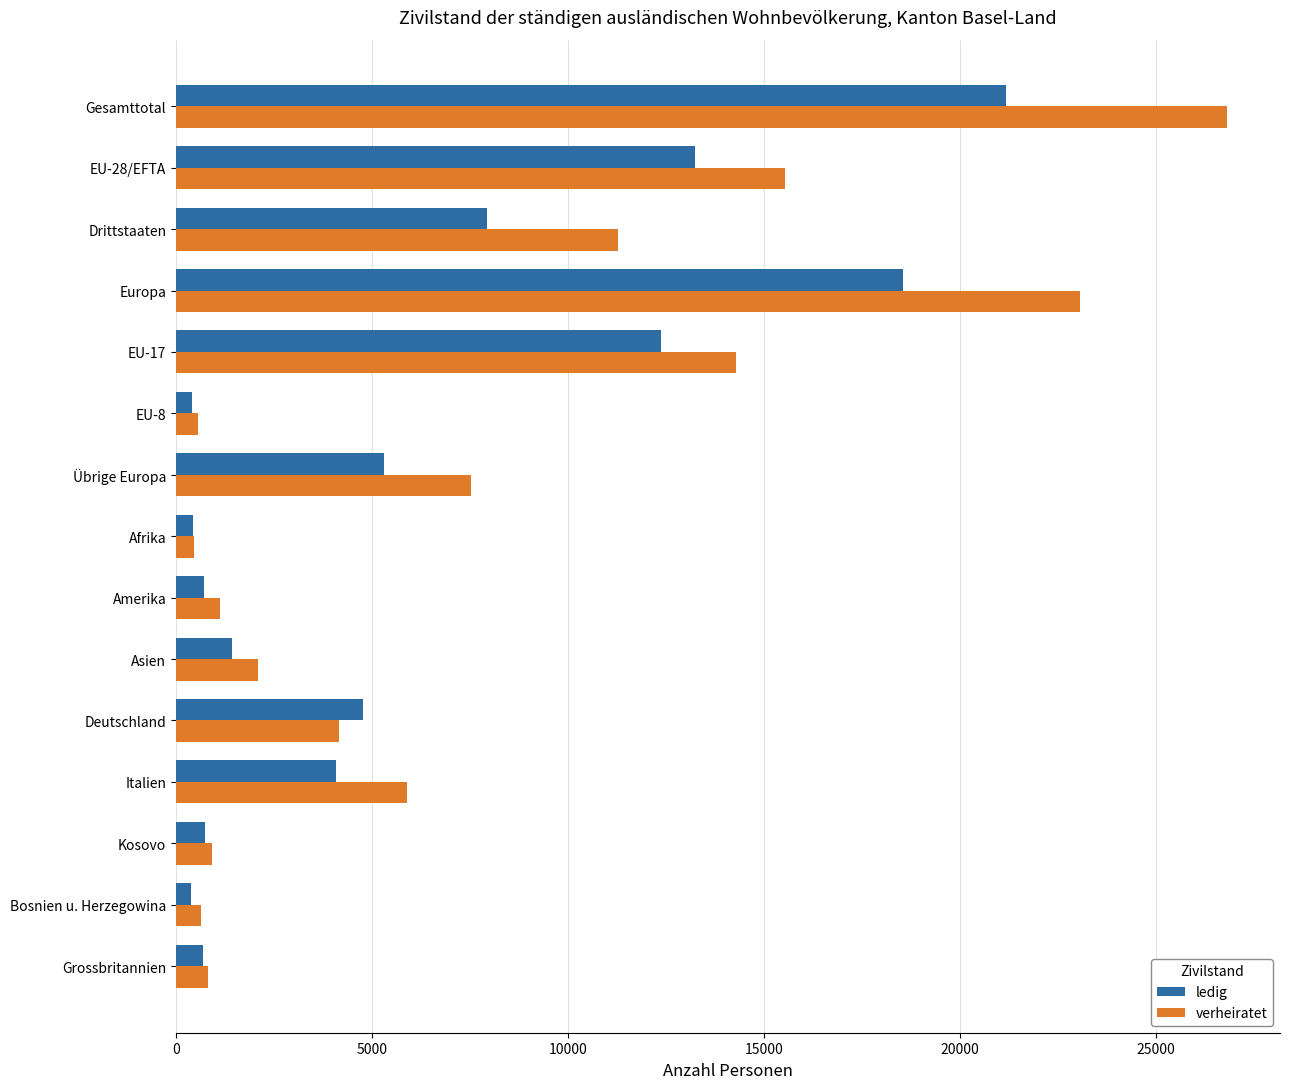

At which label does verheiratet reach its peak?

Gesamttotal